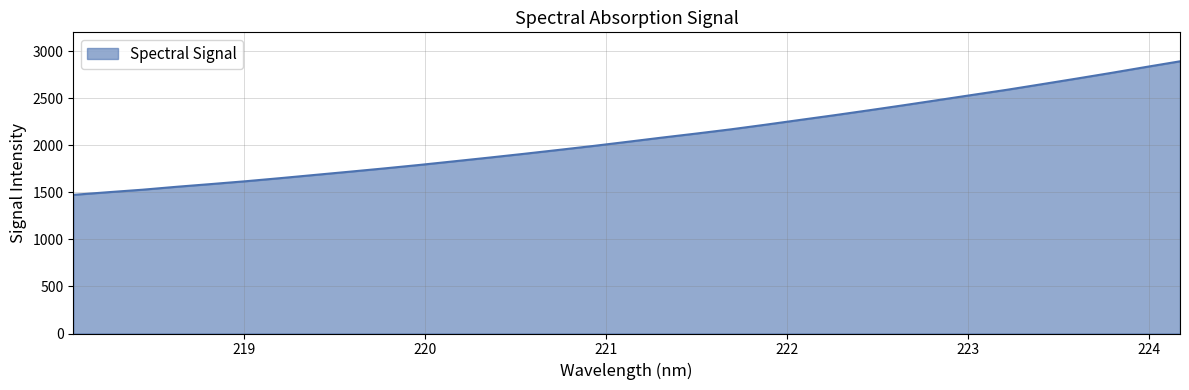

Count the number of data series in this chart.

1